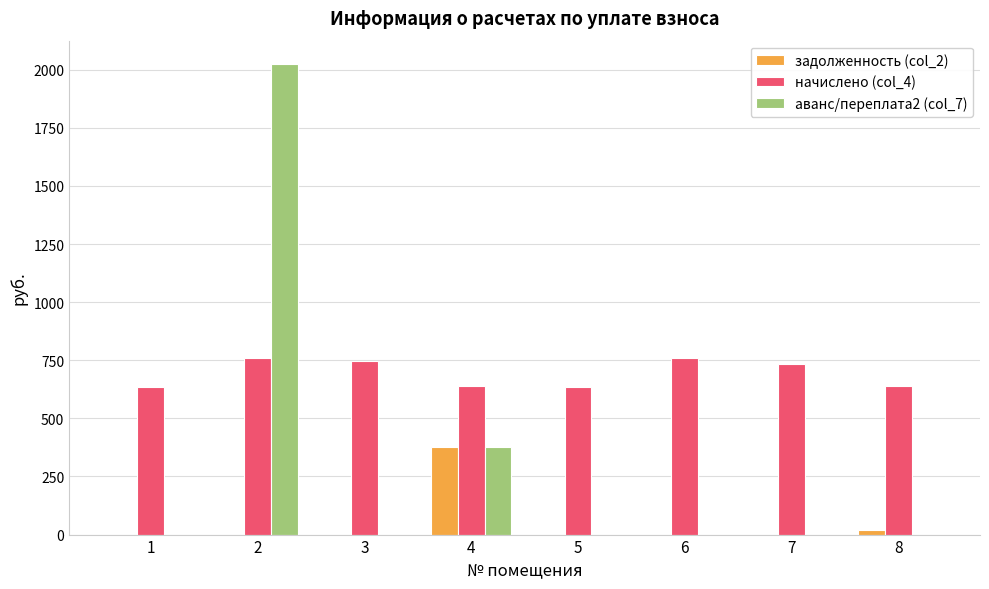

Between 2 and 6, which series saw the biggest shift?

аванс/переплата2 (col_7)